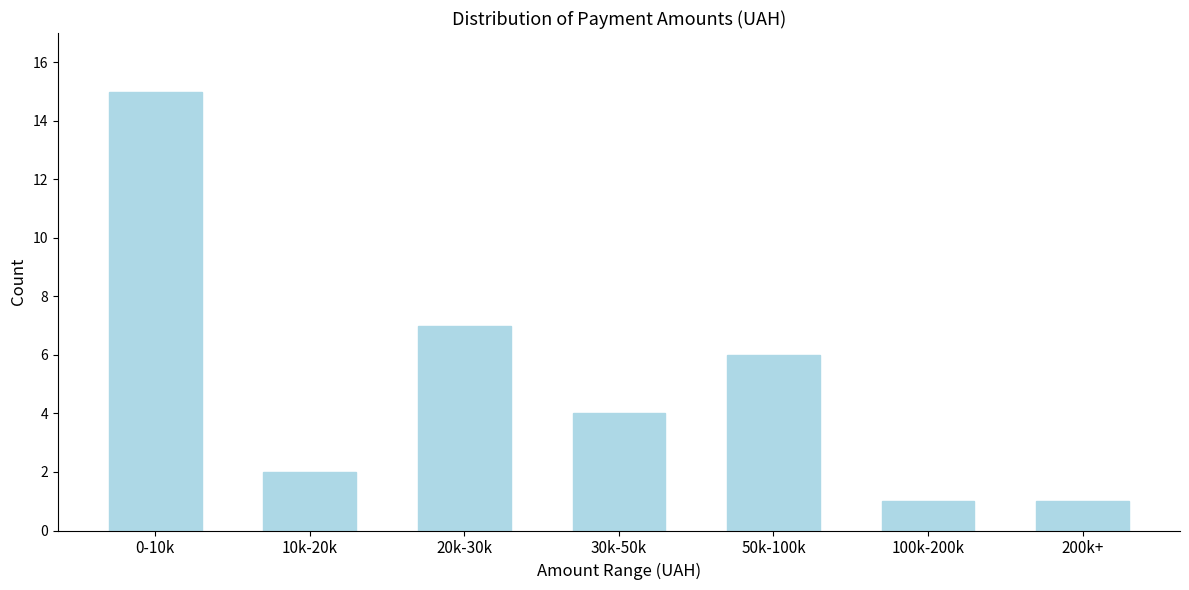

Reading left to right, what are all the values shown in this chart?

15	2	7	4	6	1	1